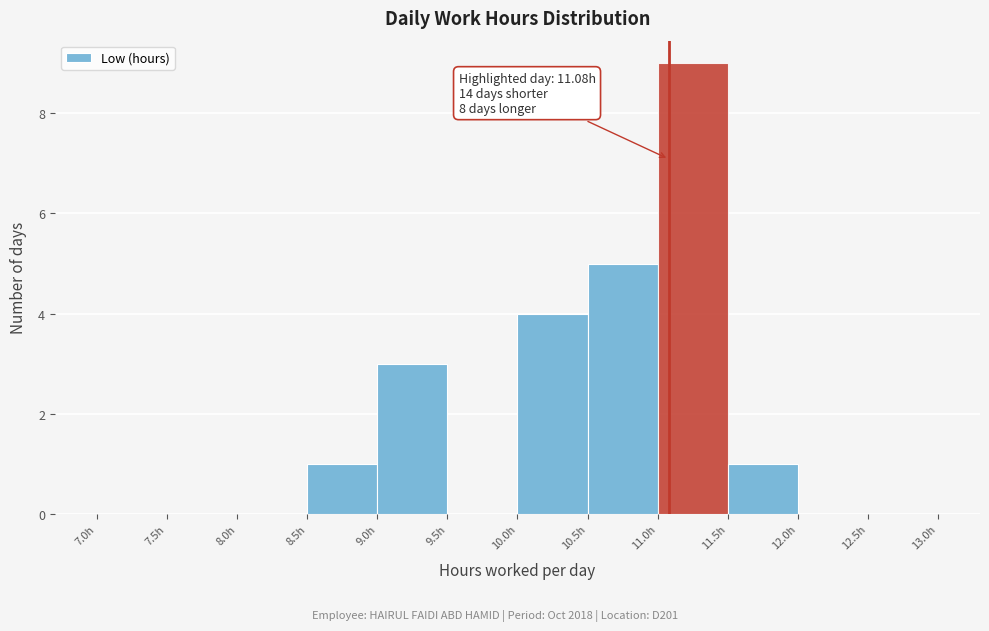

Over which range of the x-axis is the bar tallest?

11.0 to 11.5